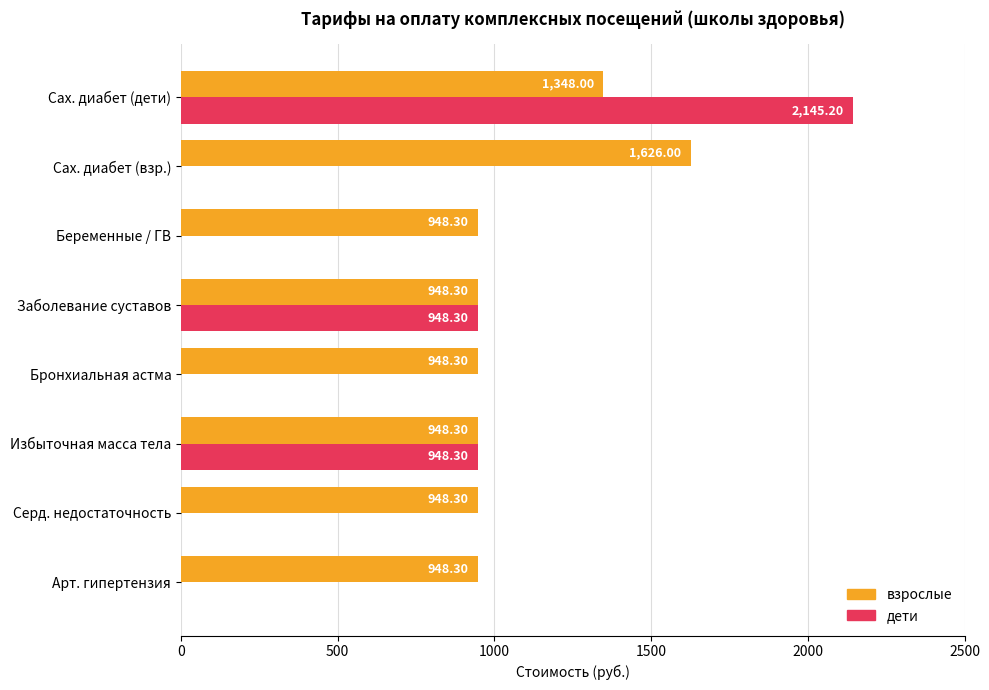

At which category is the sum across all series the highest?

Сах. диабет (дети)